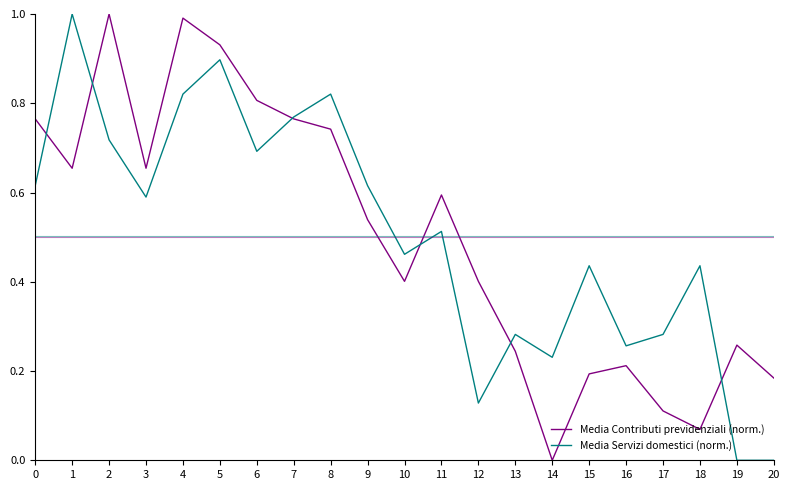

Is it true that Media Servizi domestici (norm.) equals 0.8 at 3?

False